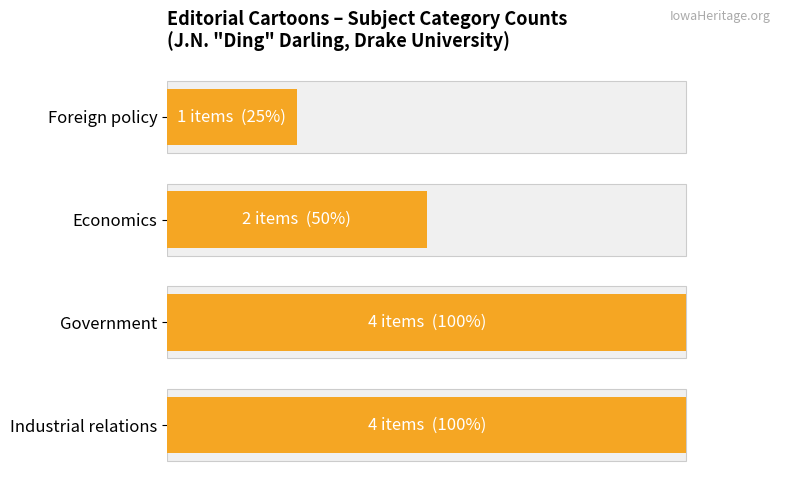

What is the difference between the maximum and second lowest values?

2